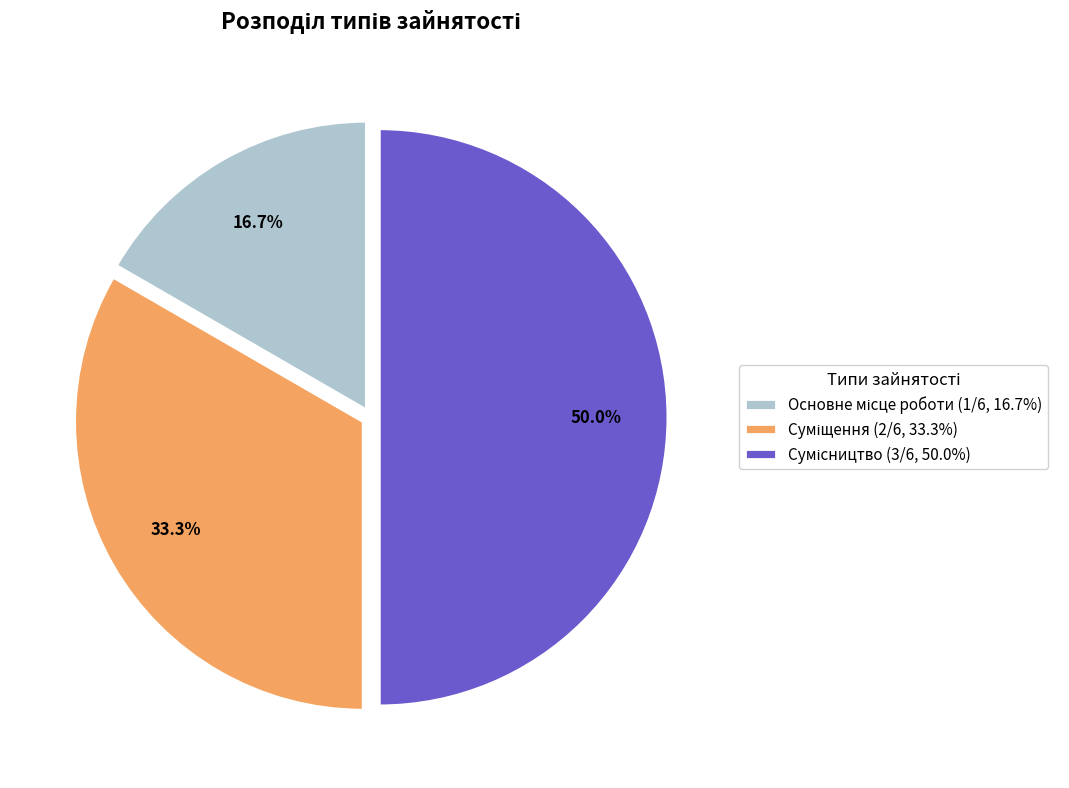

Does Суміщення represent more than half of the total?

No